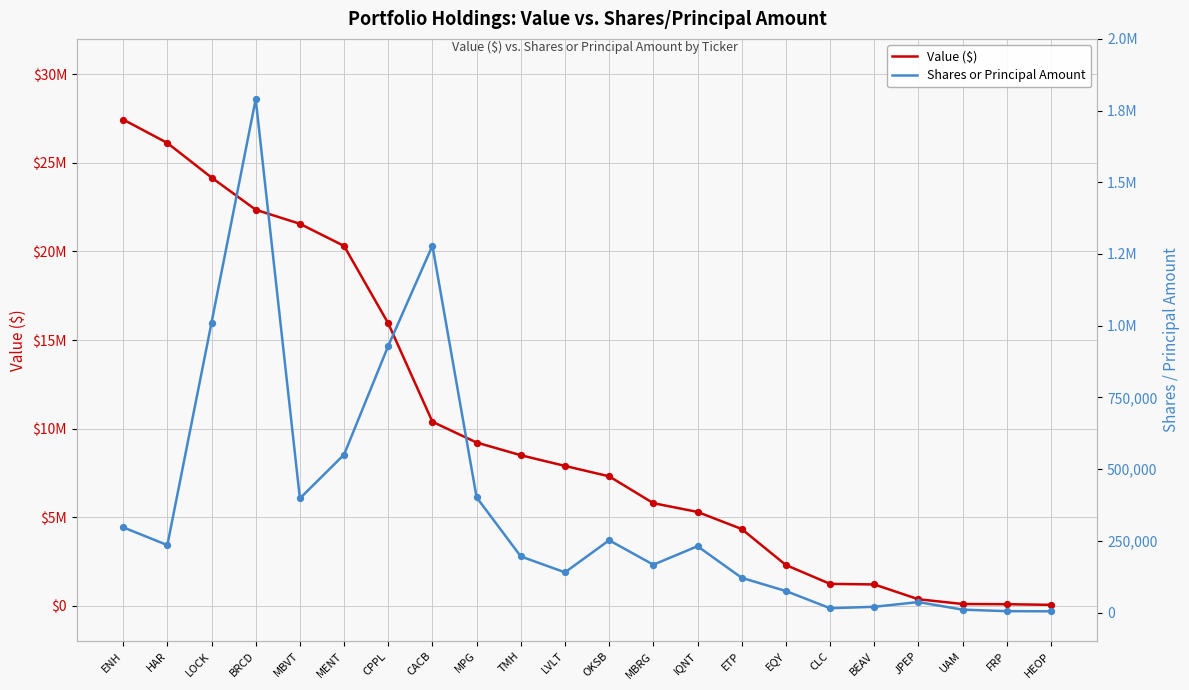

What is the total value across all series at TMH?

8693587